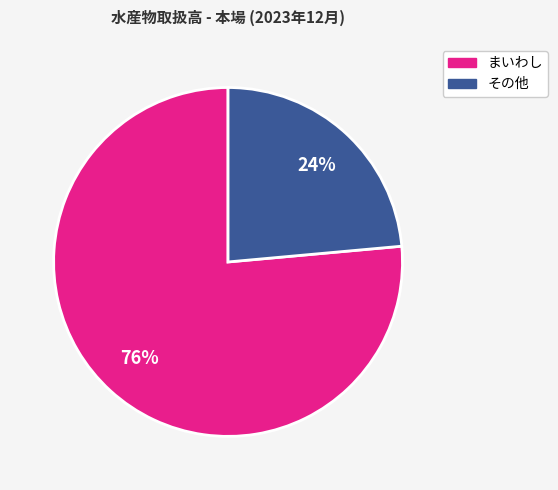

To the nearest percent, what is the average slice percentage?

50%